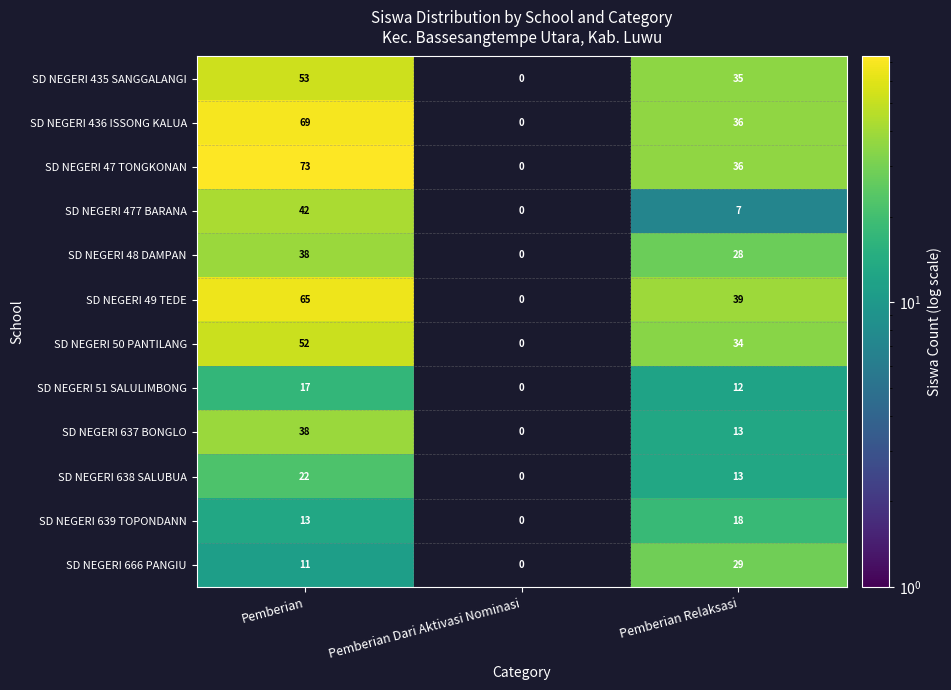

At how many categories does at least one series exceed 18?

2